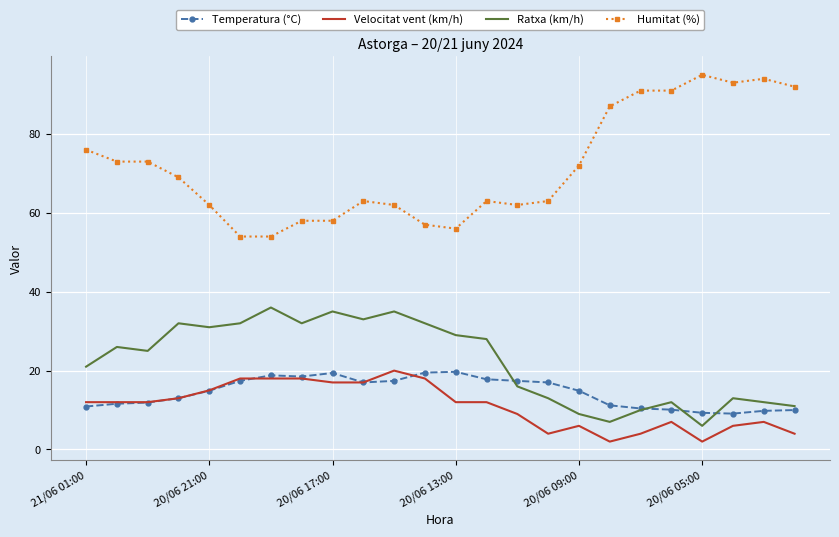

Which series has the largest total across all categories?

Humitat (%)